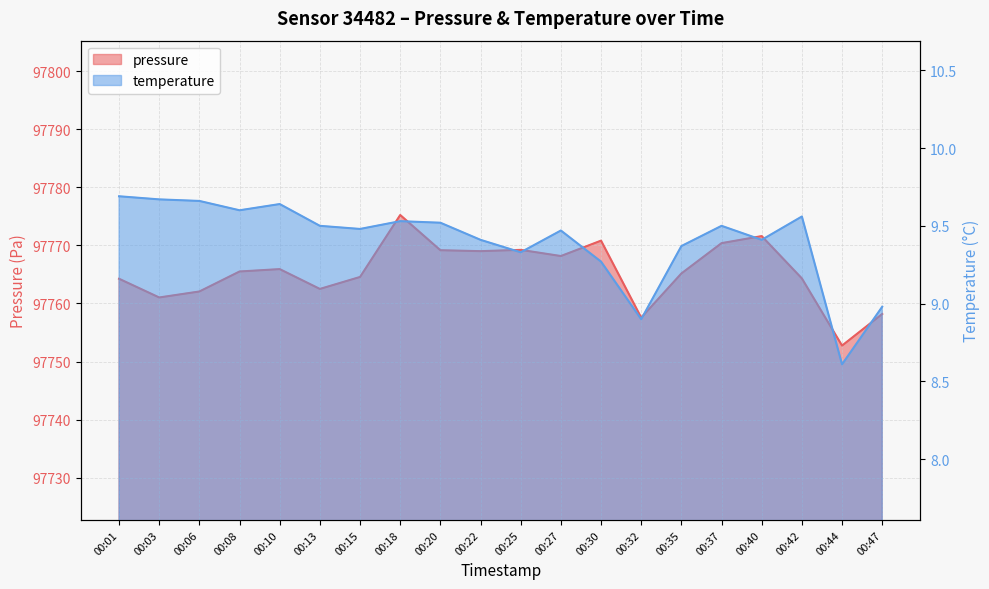

What is the average value of the temperature series?

9.4